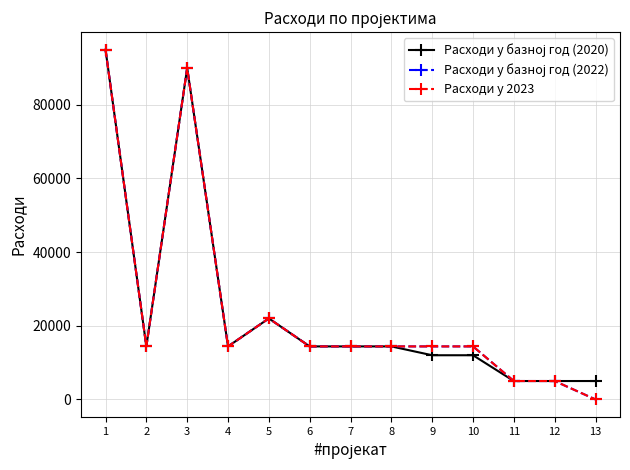

Is this an area chart (filled region under the line)?

No